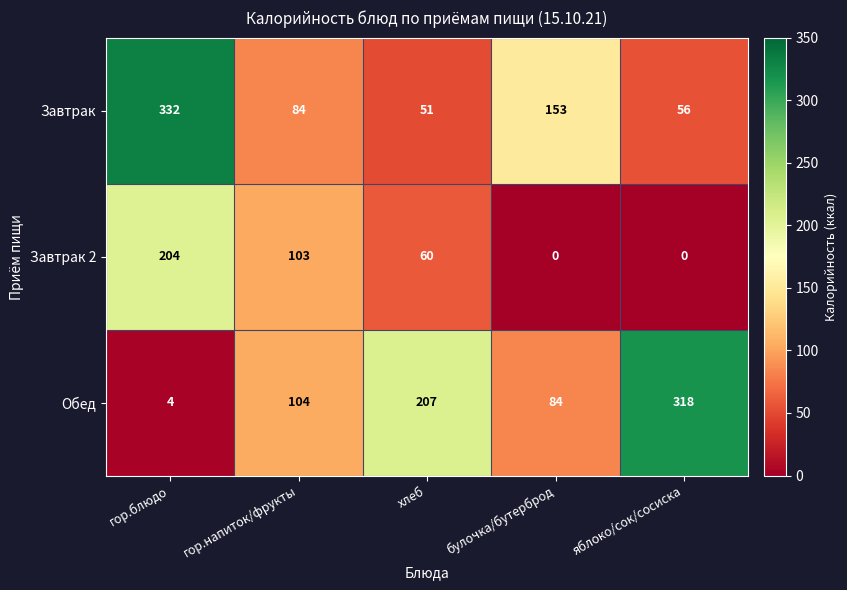

At булочка/бутерброд, list the series in order from largest to smallest.

Завтрак, Обед, Завтрак 2